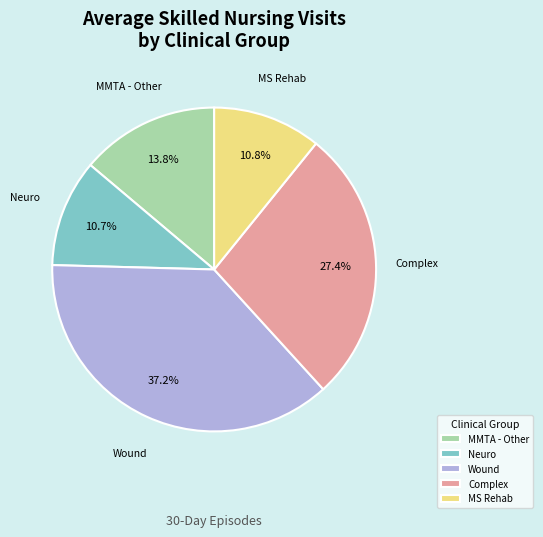

True or false: Complex accounts for 27% of the total.

True